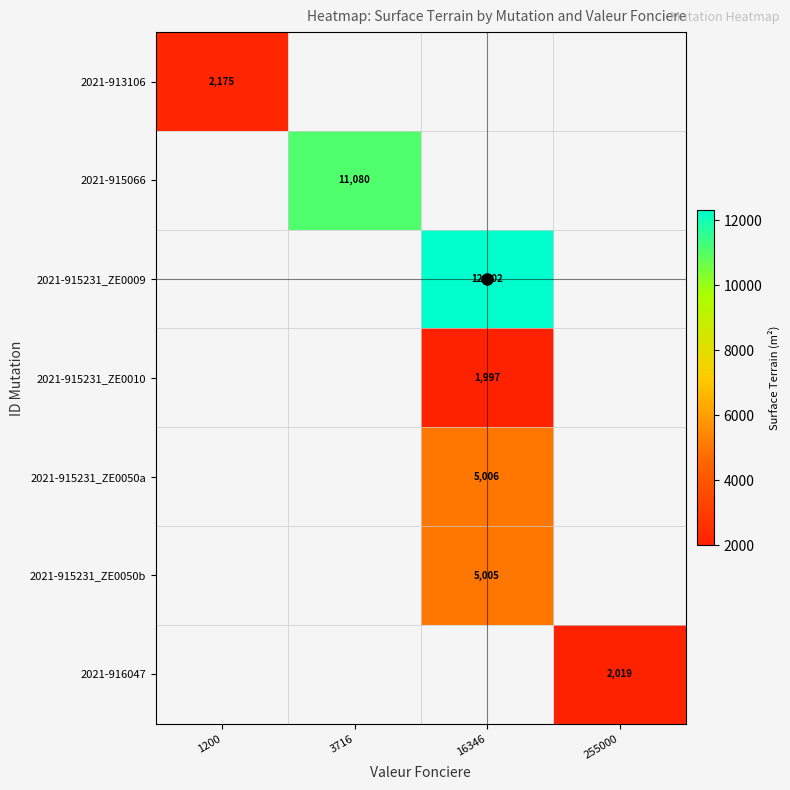

The value of 2021-915231_ZE0010 at 16346 is 2840. True or false?

False